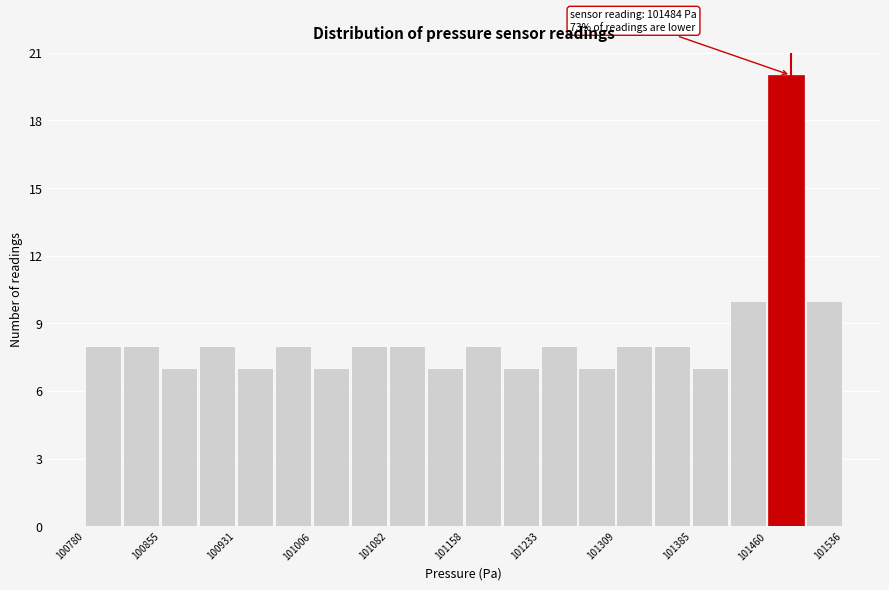

Read against the x-axis, roughly where is the centre of the tallest bar?

101480